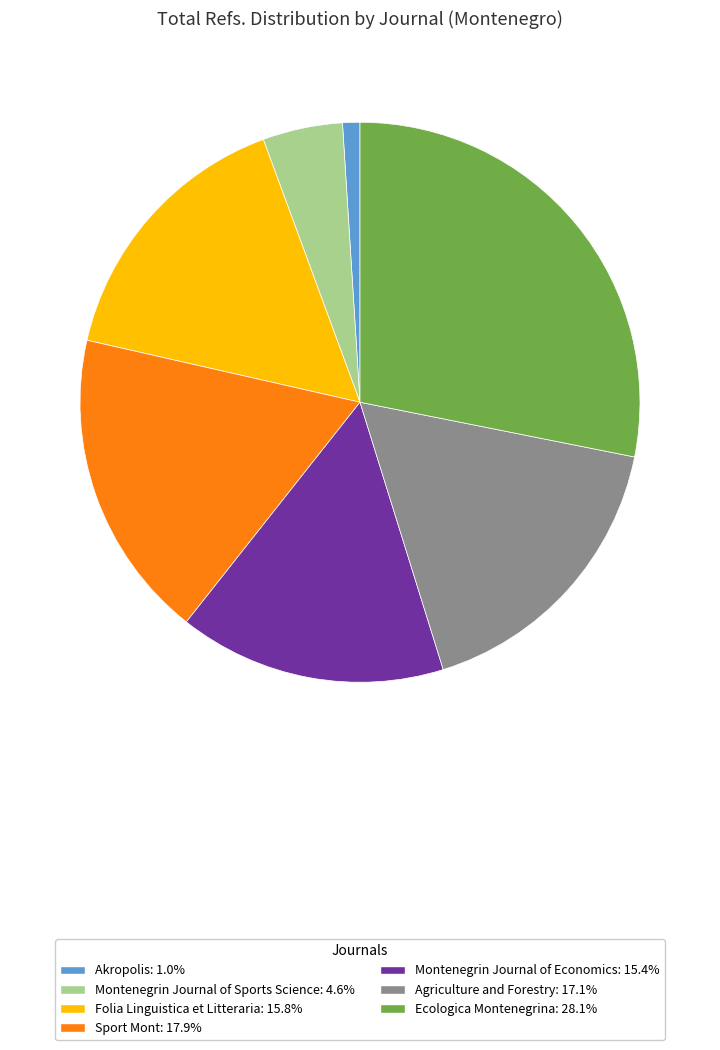

What is the largest slice in the pie chart?

Ecologica Montenegrina